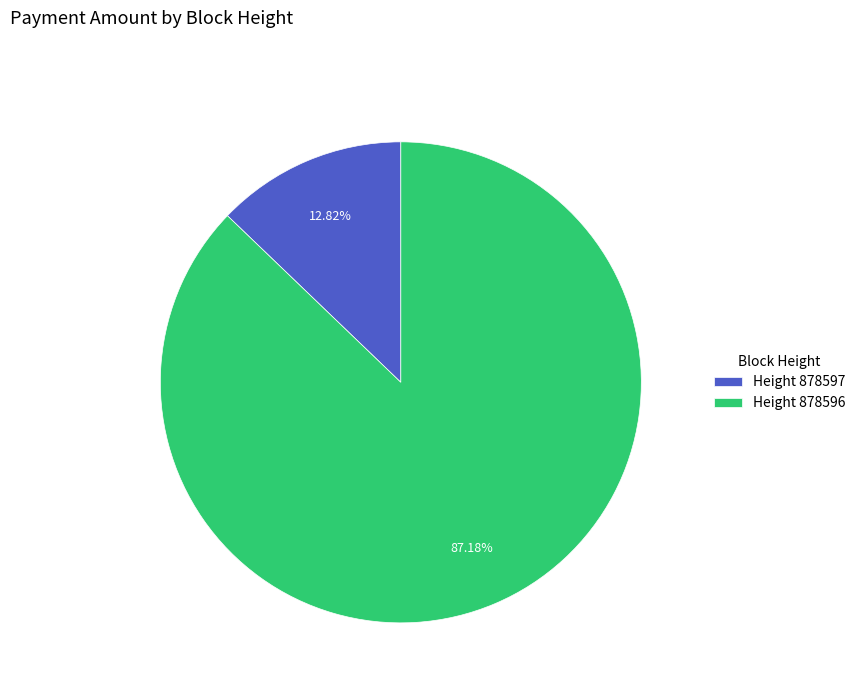

Does Height 878596 account for over 50% of the chart?

Yes